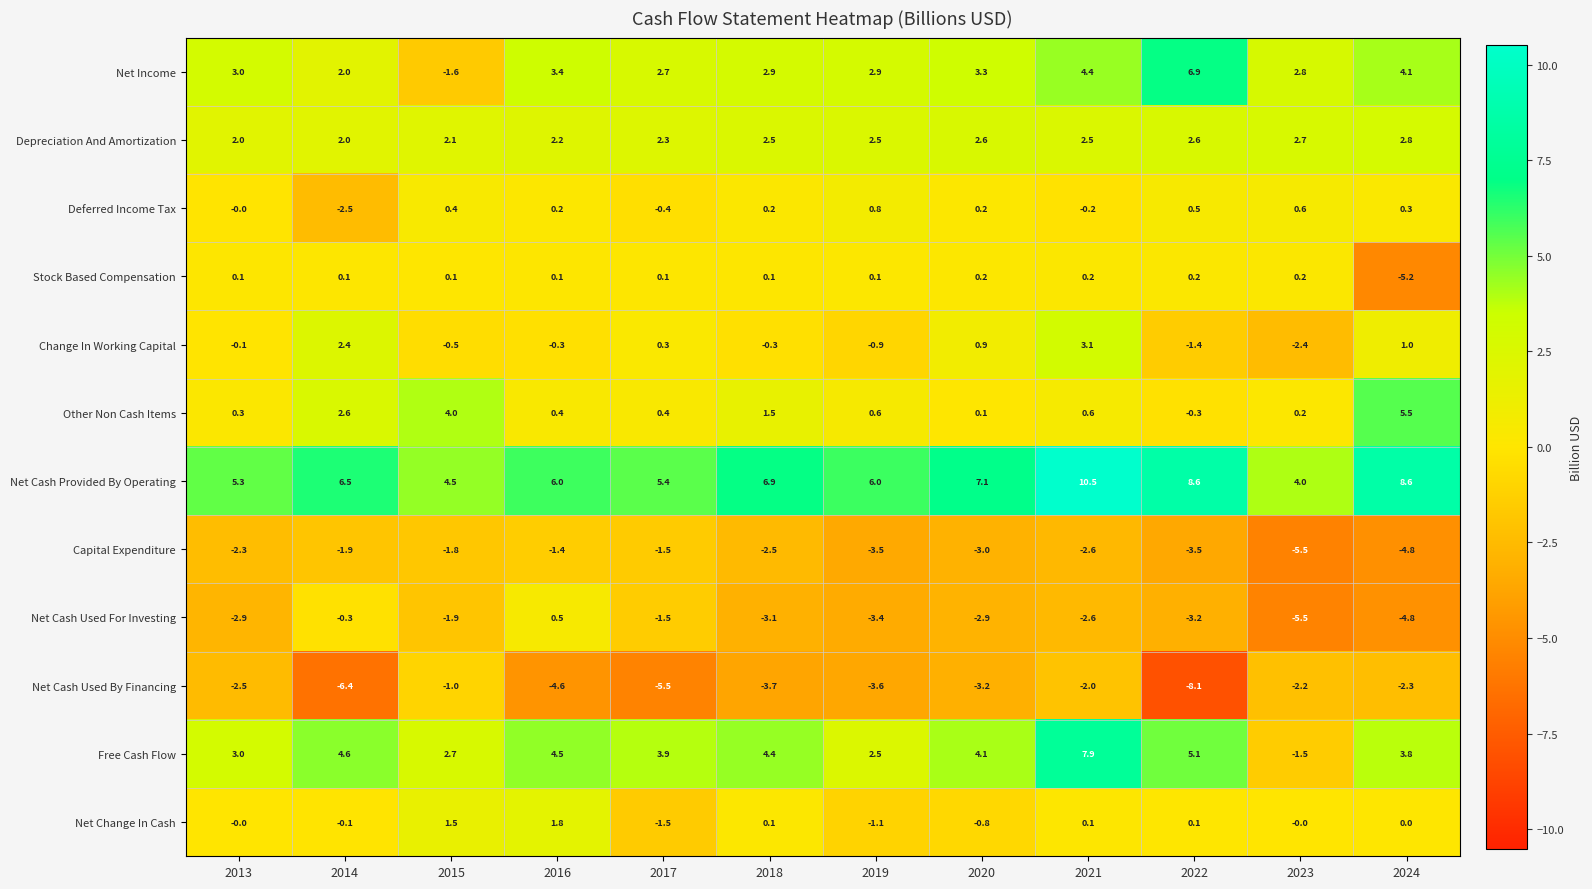

Which label corresponds to the smallest value in the chart?

2022